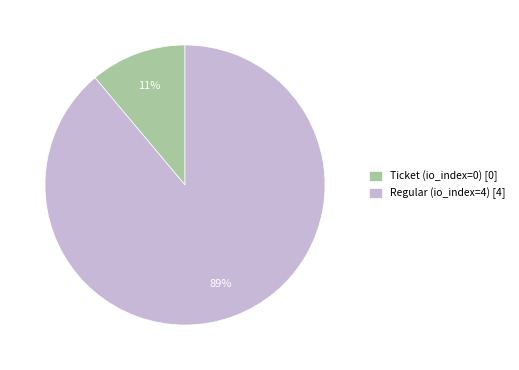

Count the number of slices in the pie.

2